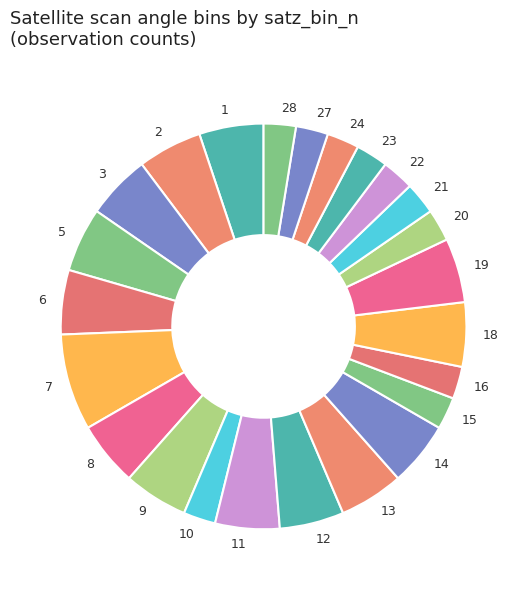

What is the largest slice in the pie chart?

7